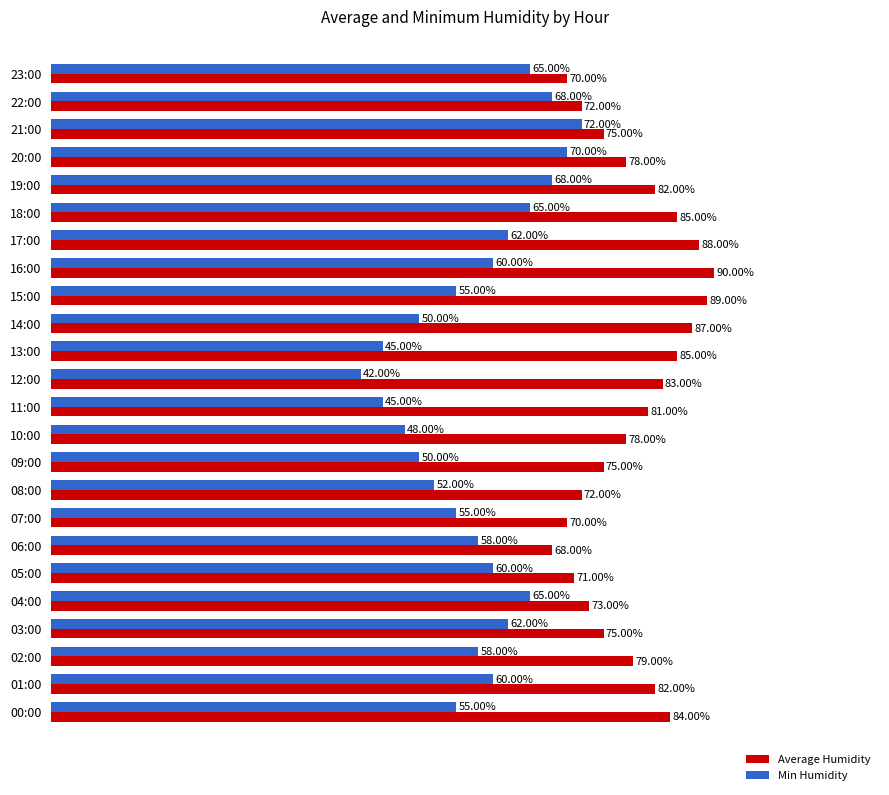

Is the value of Average Humidity at 05:00 greater than the value of Min Humidity at 16:00?

Yes